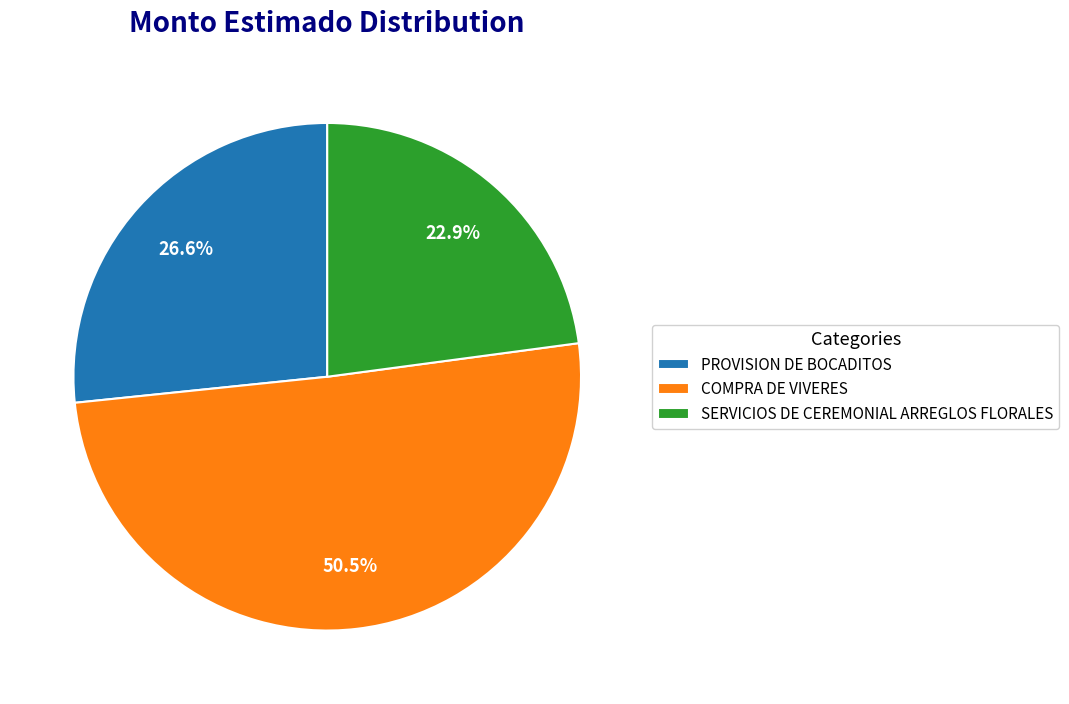

What percentage do PROVISION DE BOCADITOS and COMPRA DE VIVERES together represent?

77.1%